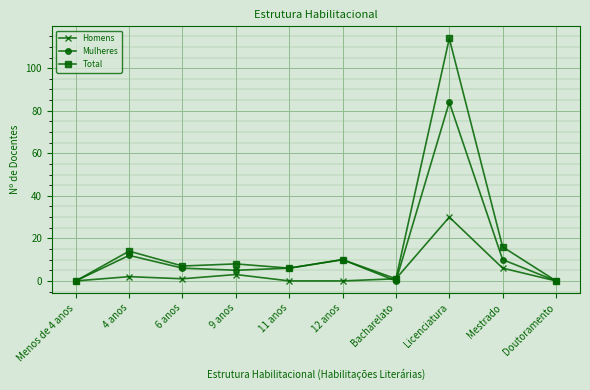

Which series has the widest spread of values?

Total